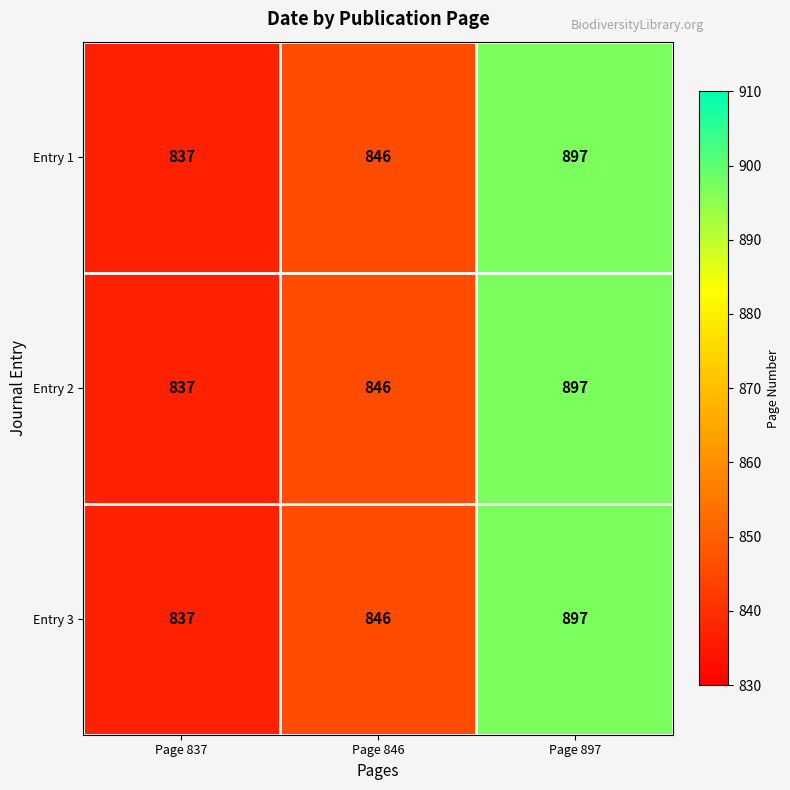

What is the total value across all series at Page 837?

2511